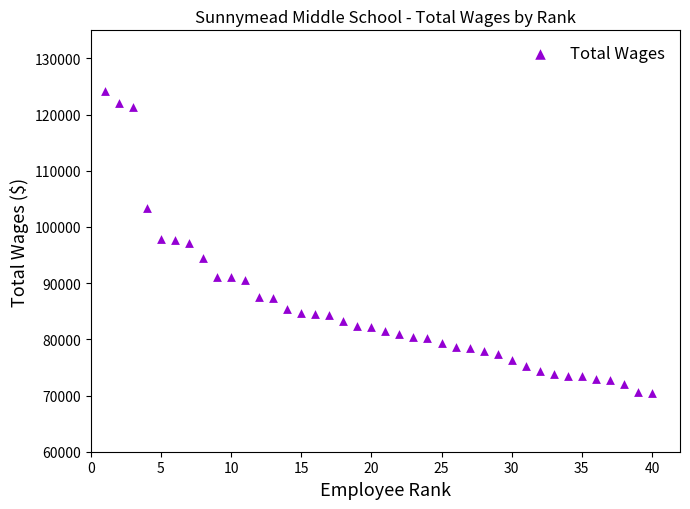

What is the range of X values (max minus min)?

39